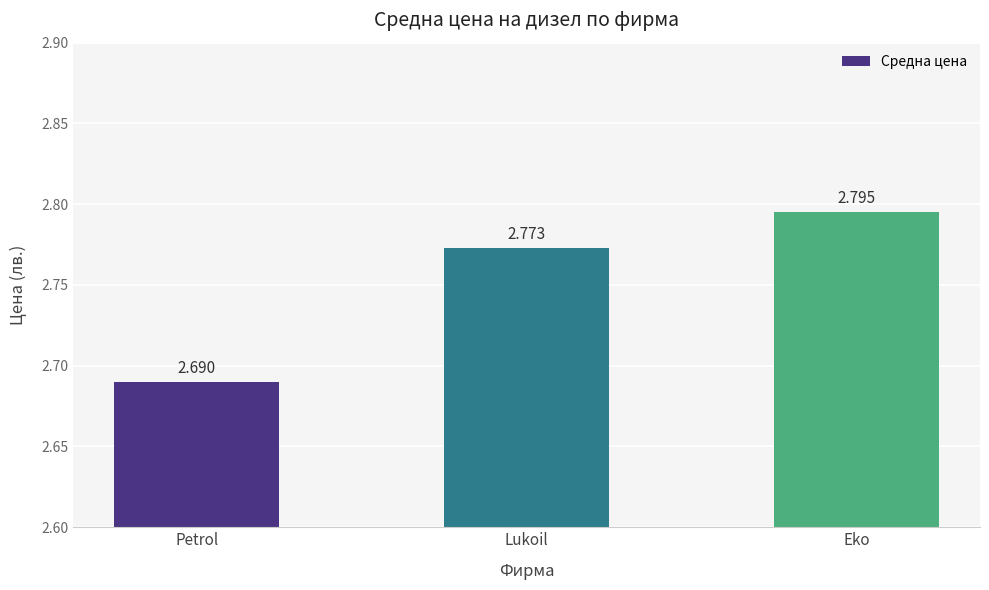

At which category does the chart reach its peak across all series?

Eko